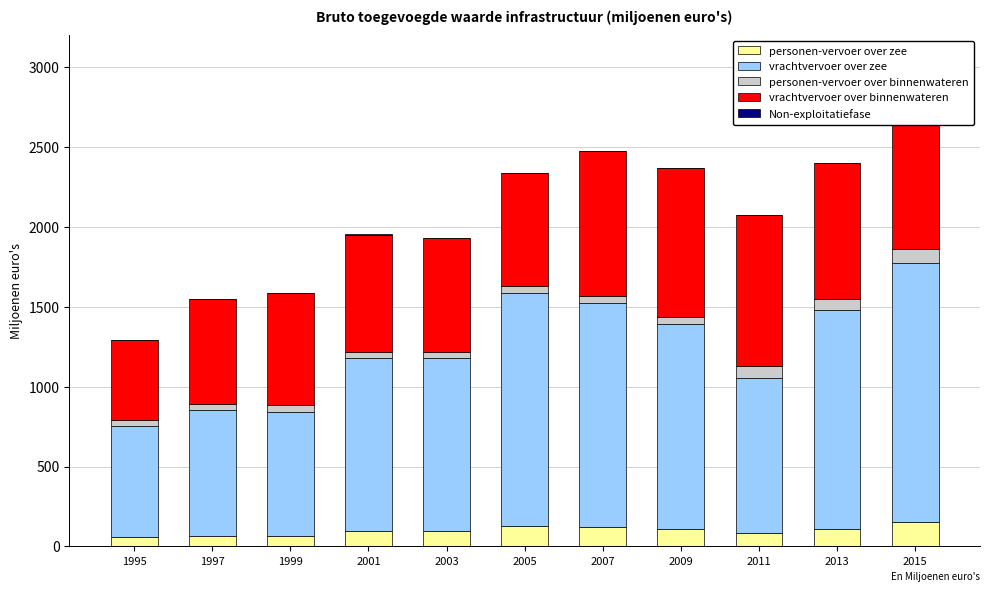

What is the sum of all personen-vervoer over zee values?

1093